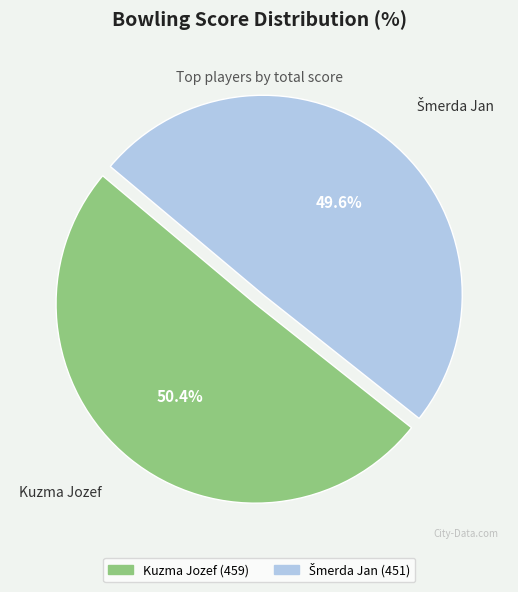

Is there a majority slice in this chart?

Yes